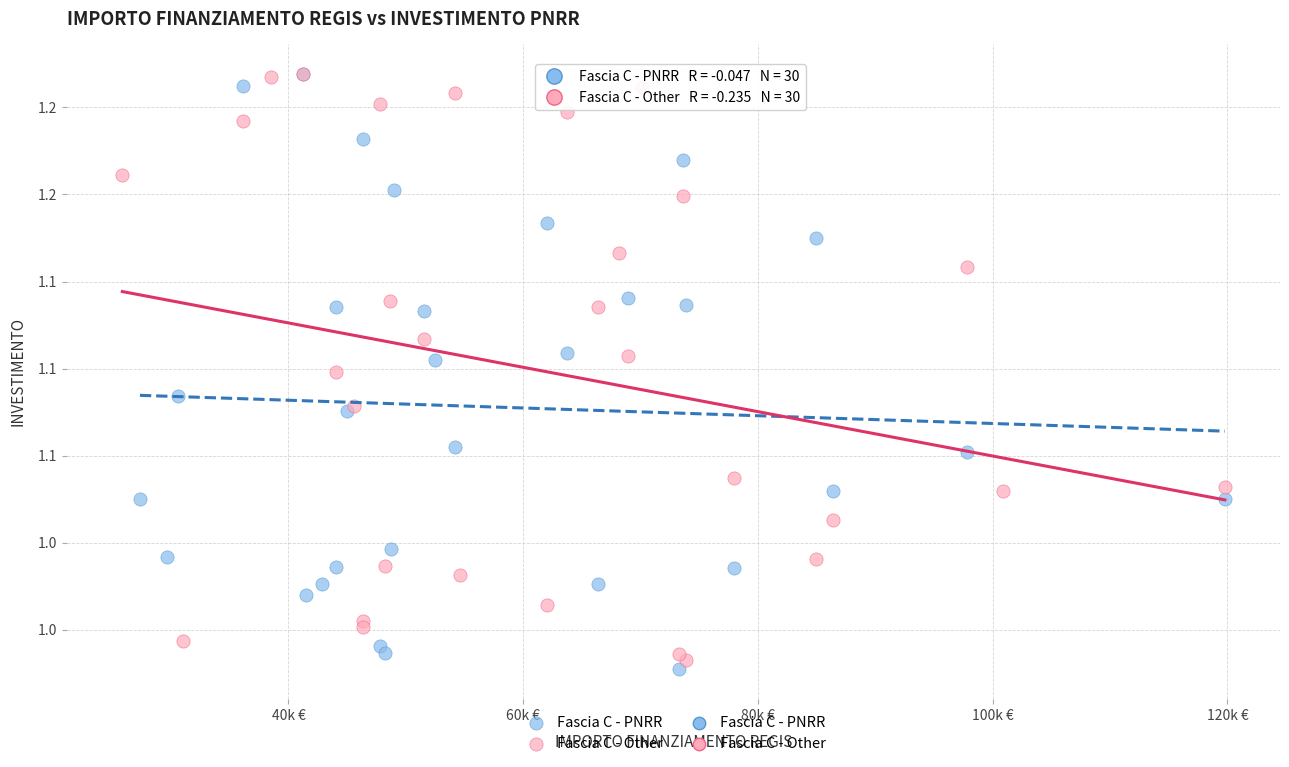

Which series contains the lowest Y value?

Fascia C - PNRR